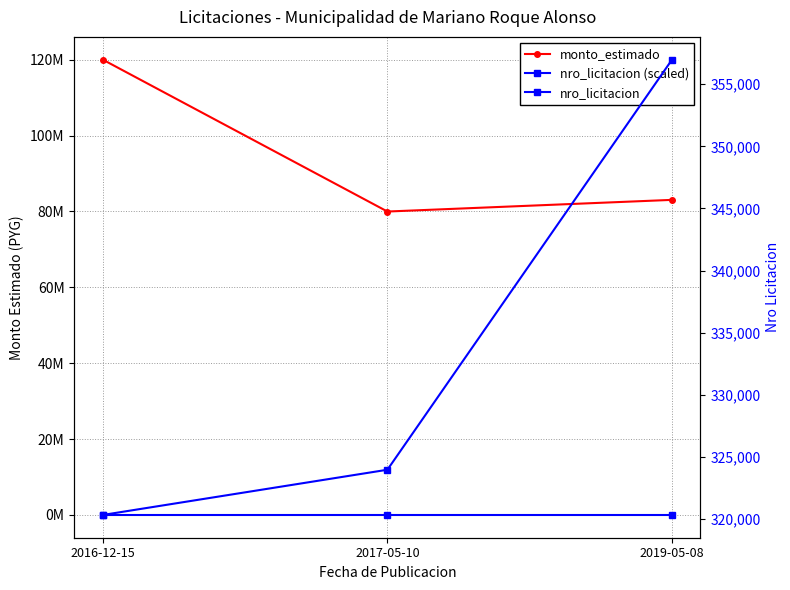

Is it true that monto_estimado equals 83045000 at 2019-05-08?

True